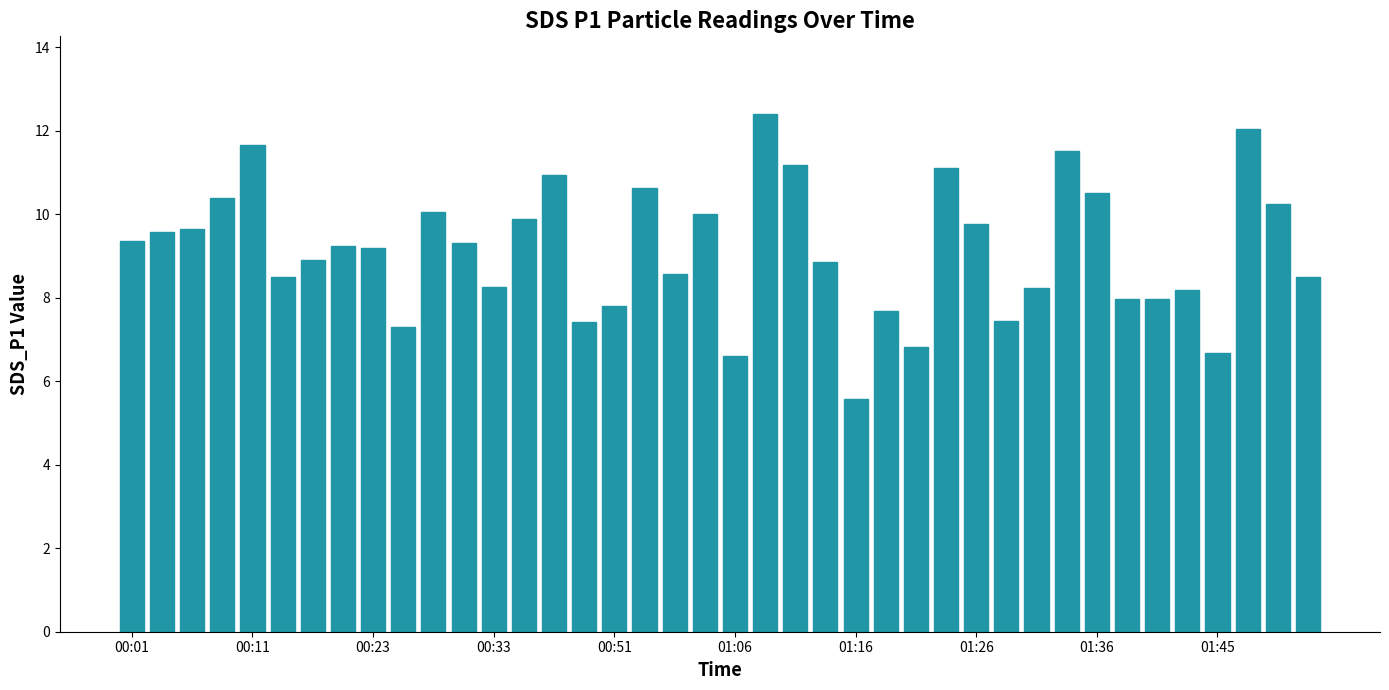

What is the average value?

9.1